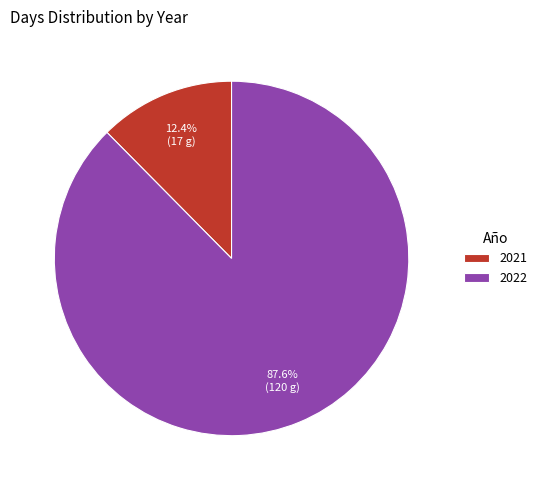

Does 2022 represent more than half of the total?

Yes